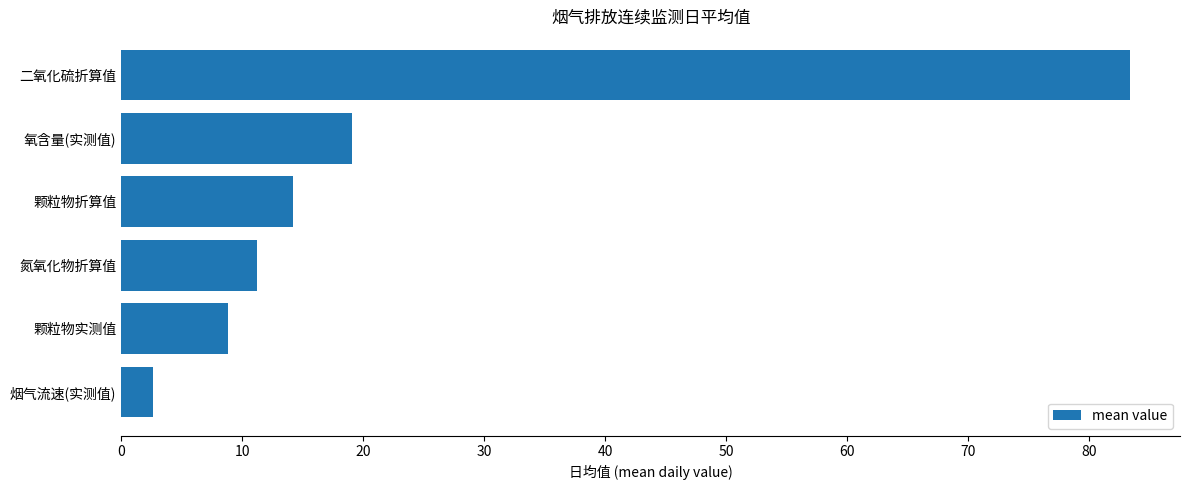

Rank the categories by value from lowest to highest.

烟气流速(实测值), 颗粒物实测值, 氮氧化物折算值, 颗粒物折算值, 氧含量(实测值), 二氧化硫折算值